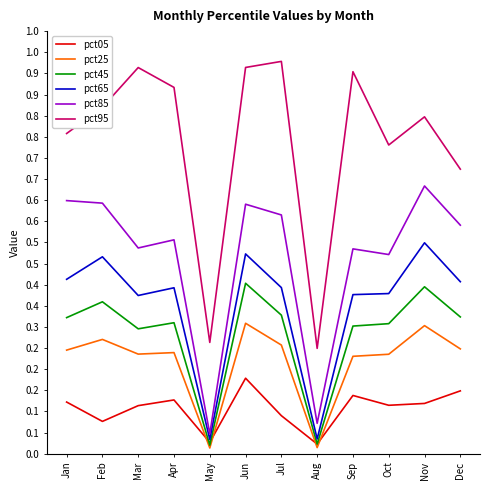

Is the value of pct25 at Apr greater than the value of pct85 at Jul?

No